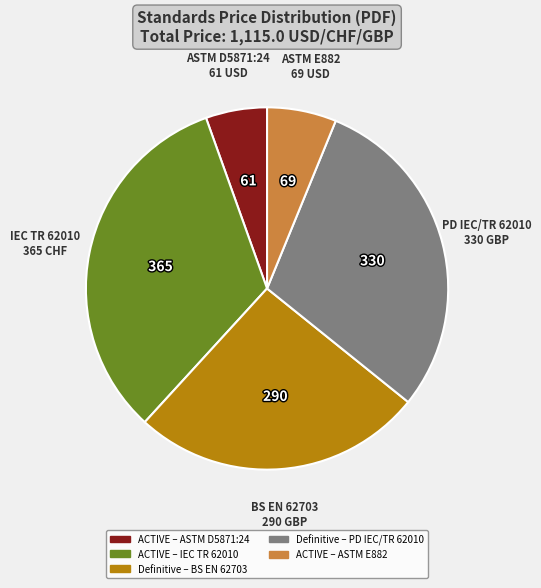

Is there a majority slice in this chart?

No